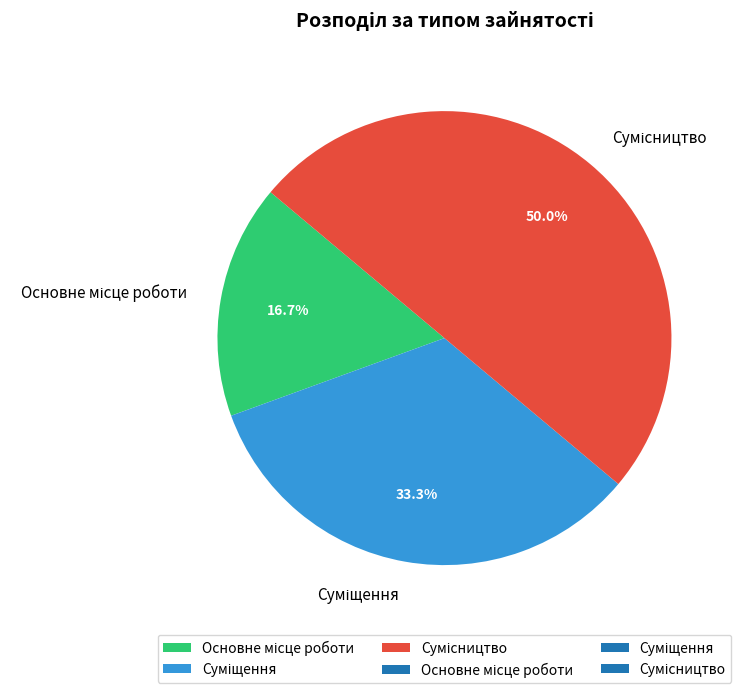

Count the number of slices in the pie.

3